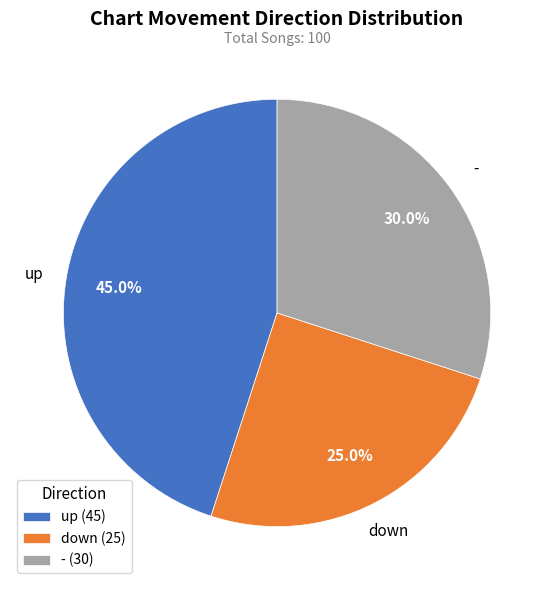

Which has a higher value, up (45) or - (30)?

up (45)